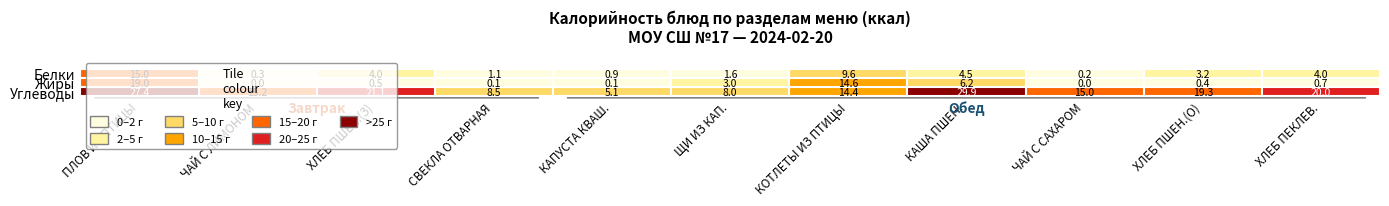

At which category is the sum across all series the highest?

ПЛОВ ИЗ ПТИЦЫ